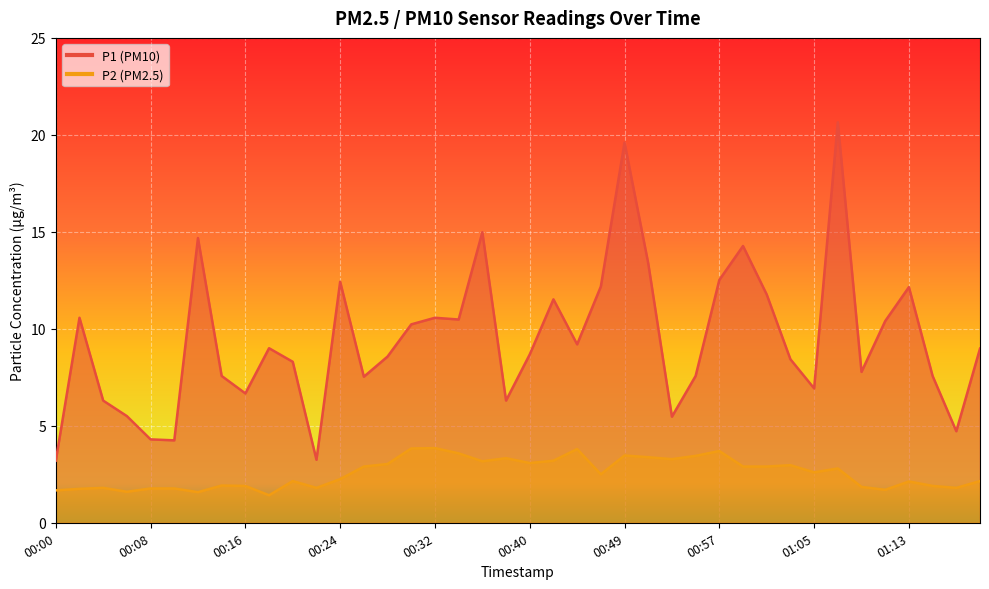

Rank the series at 01:09 from highest to lowest value.

P1, P2